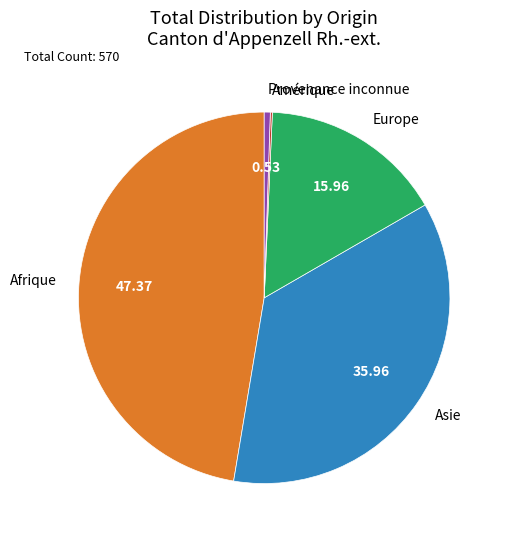

Does any single category account for the majority?

No